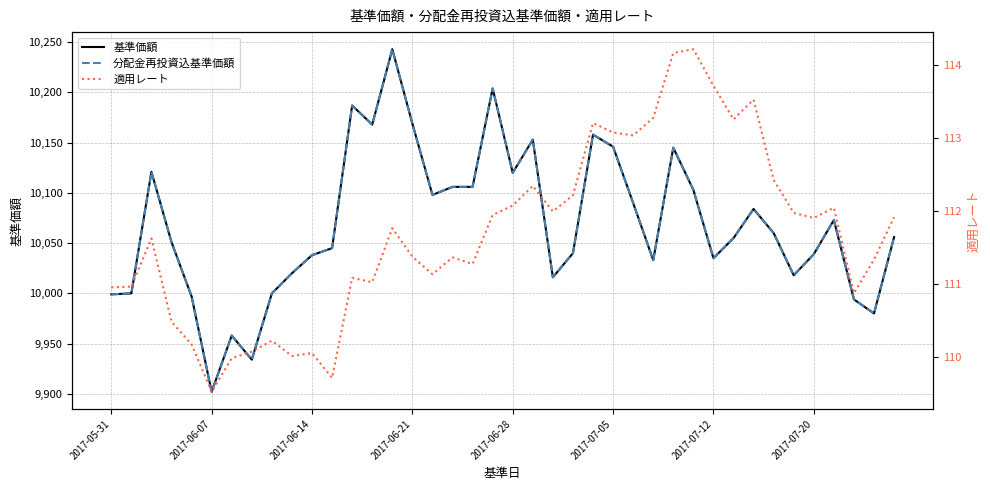

What is the average value of the 基準価額 series?

10068.6